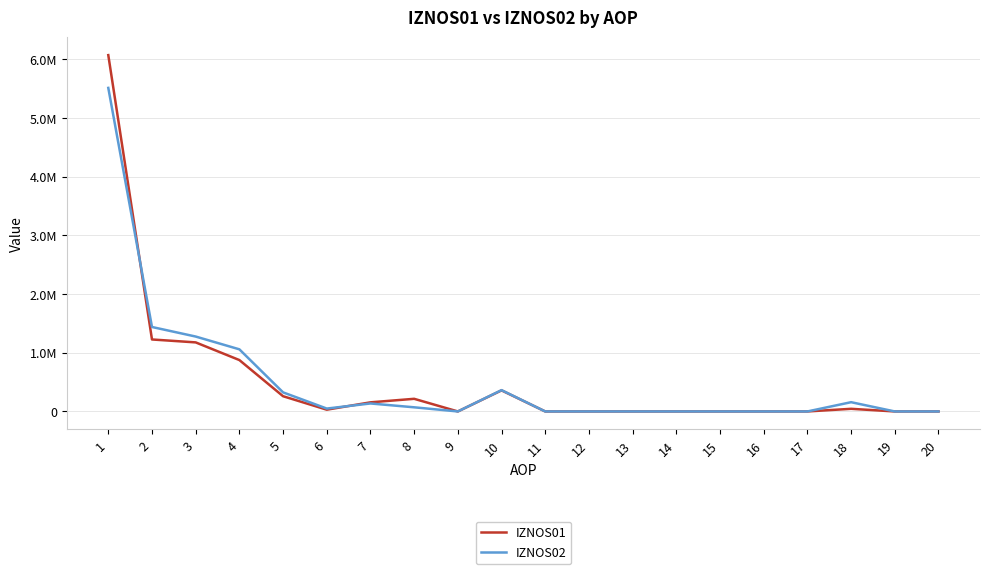

What is the value of the IZNOS01 point at the 6th from the left?

30059.0